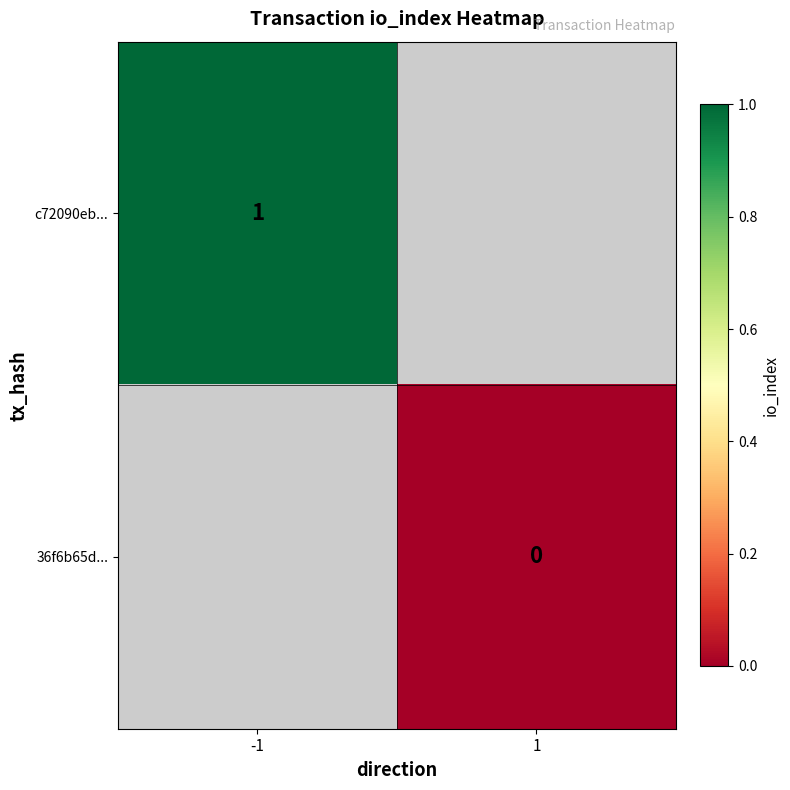

Is it true that c72090eb... equals 1 at -1?

True